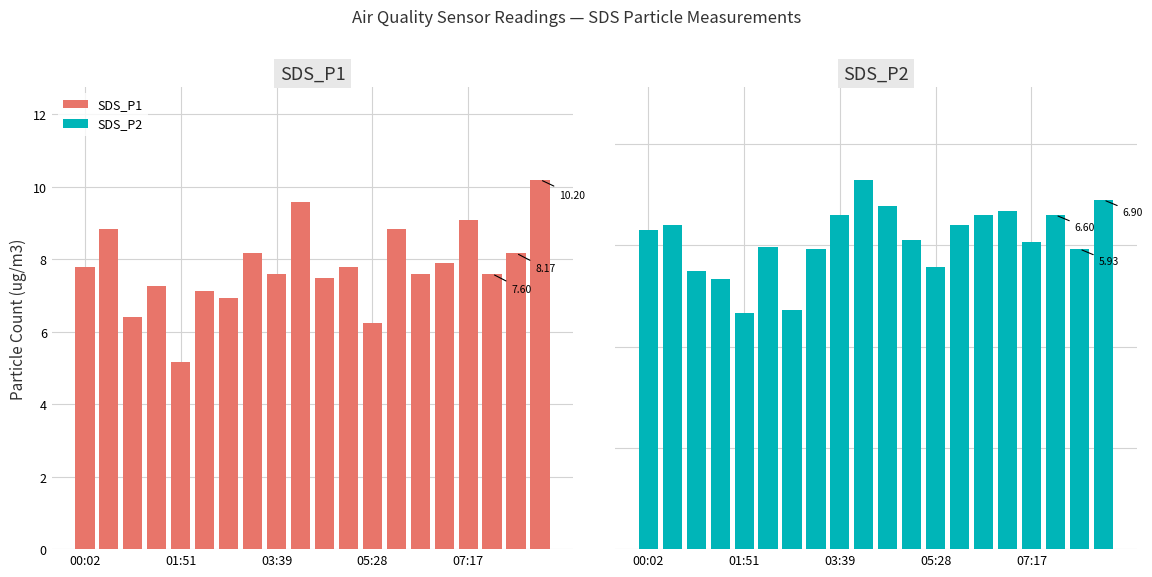

What is the value of the SDS_P1 bar at the 1st from the left?

7.8